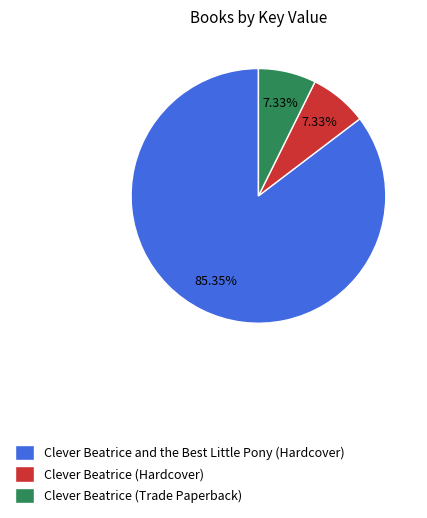

Between Clever Beatrice and the Best Little Pony (Hardcover) and Clever Beatrice (Trade Paperback), which is larger?

Clever Beatrice and the Best Little Pony (Hardcover)